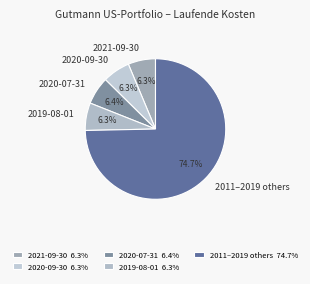

Approximately how many times larger is the value at 2020-09-30 compared to 2021-09-30?

1.0